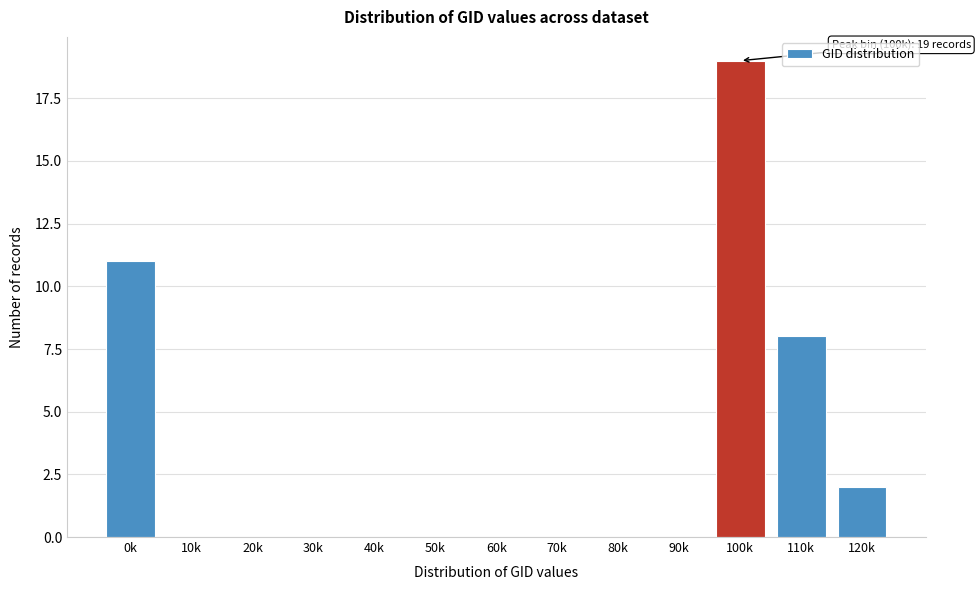

Reading left to right, transcribe all the data shown in this chart.

0k=11	10k=0	20k=0	30k=0	40k=0	50k=0	60k=0	70k=0	80k=0	90k=0	100k=19	110k=8	120k=2